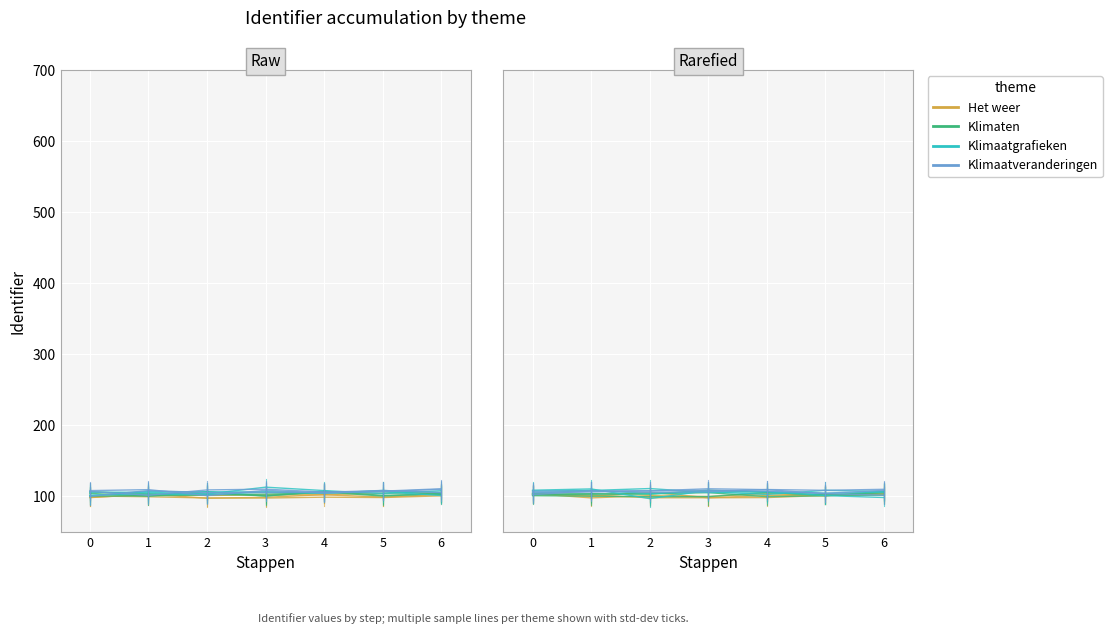

Is this an area chart (filled region under the line)?

No